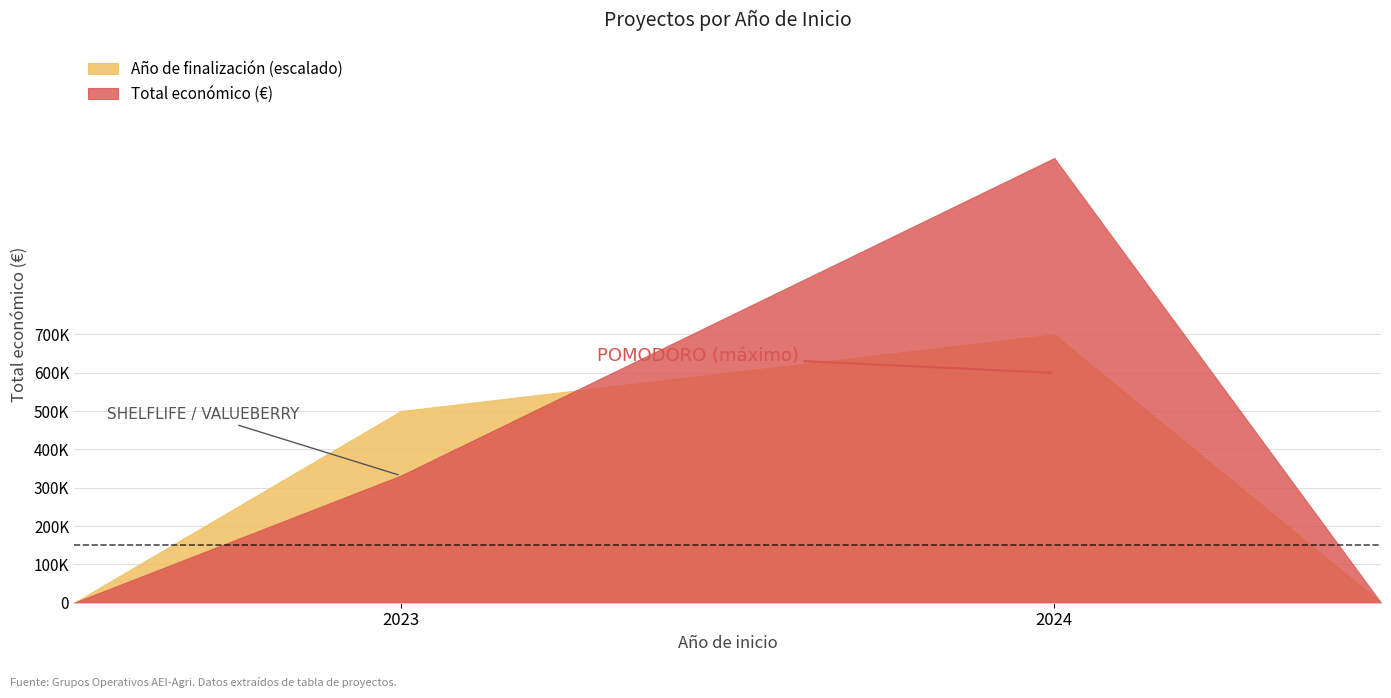

List the series in order of their overall mean, highest first.

Total económico (€), Año de finalización (escalado)